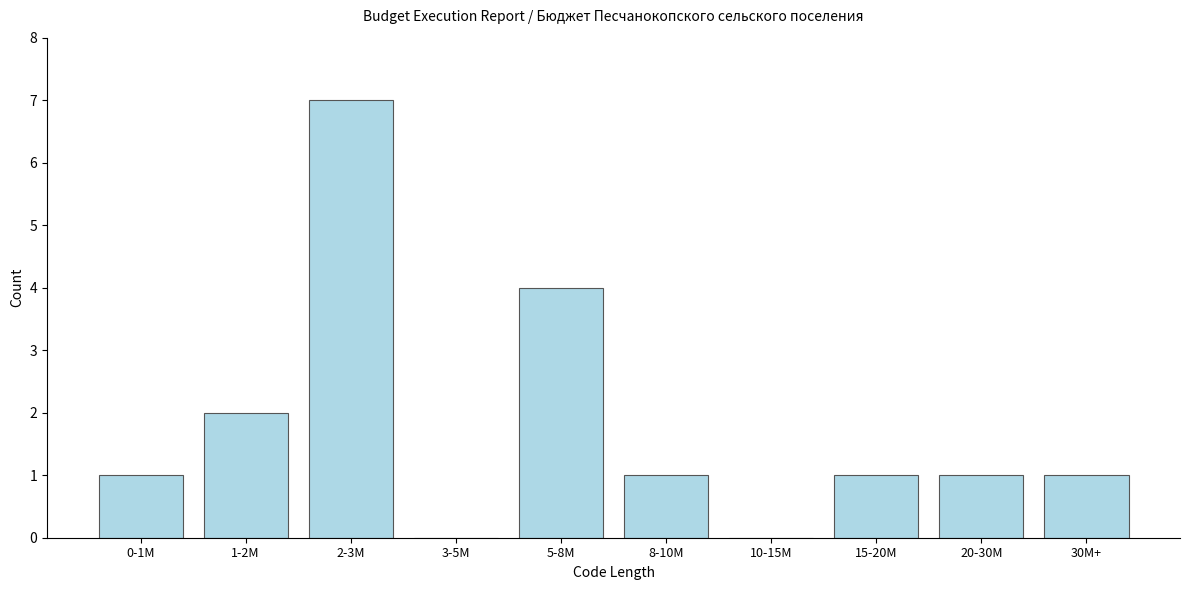

Reading right to left, transcribe all the data shown in this chart.

30M+=1	20-30M=1	15-20M=1	10-15M=0	8-10M=1	5-8M=4	3-5M=0	2-3M=7	1-2M=2	0-1M=1